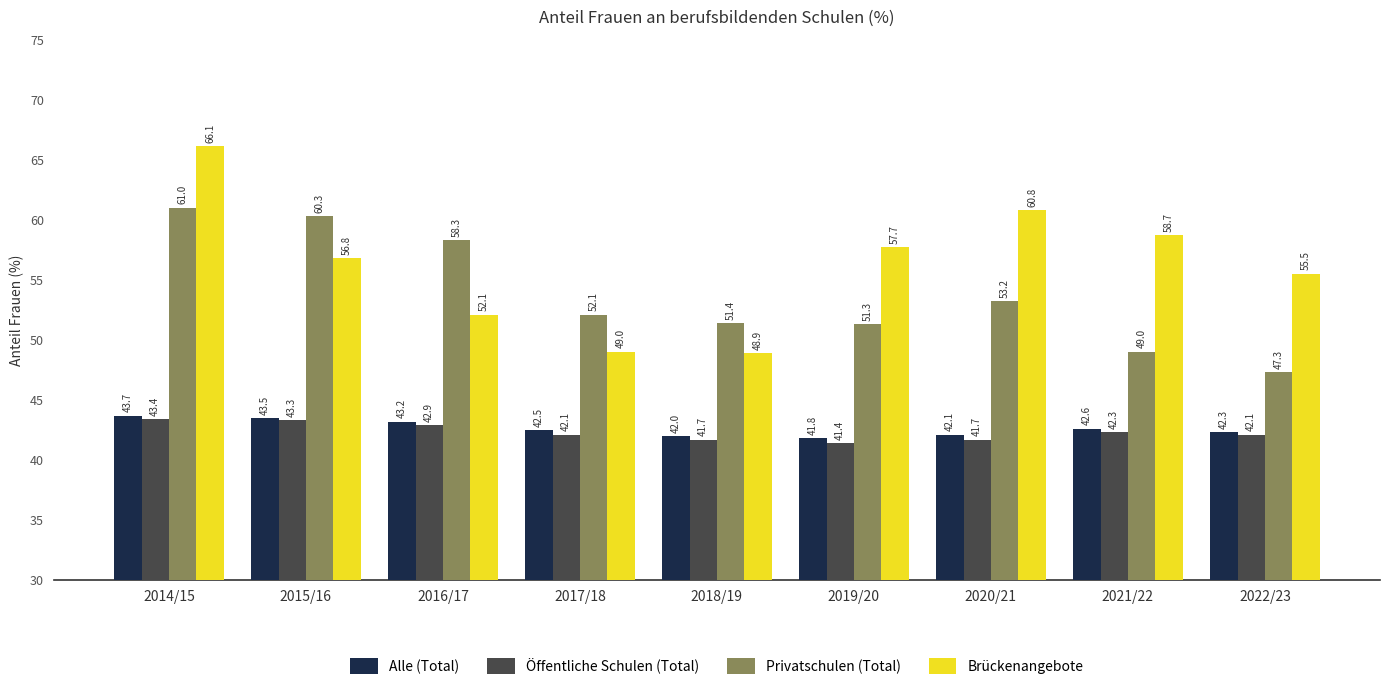

What is the sum of all Öffentliche Schulen (Total) values?

380.9